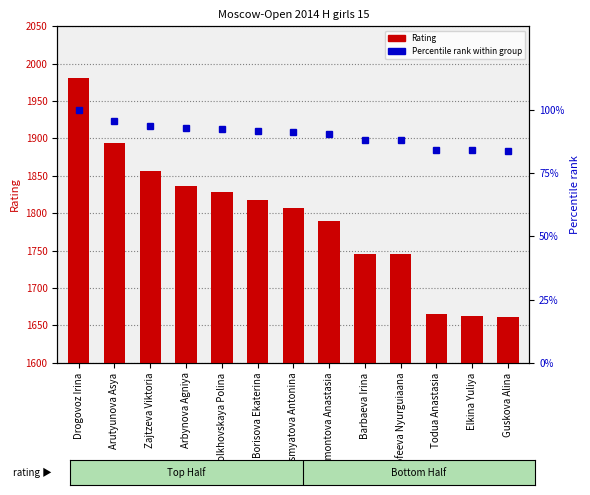

Read the Percentile rank value at Barbaeva Irina.

88.1